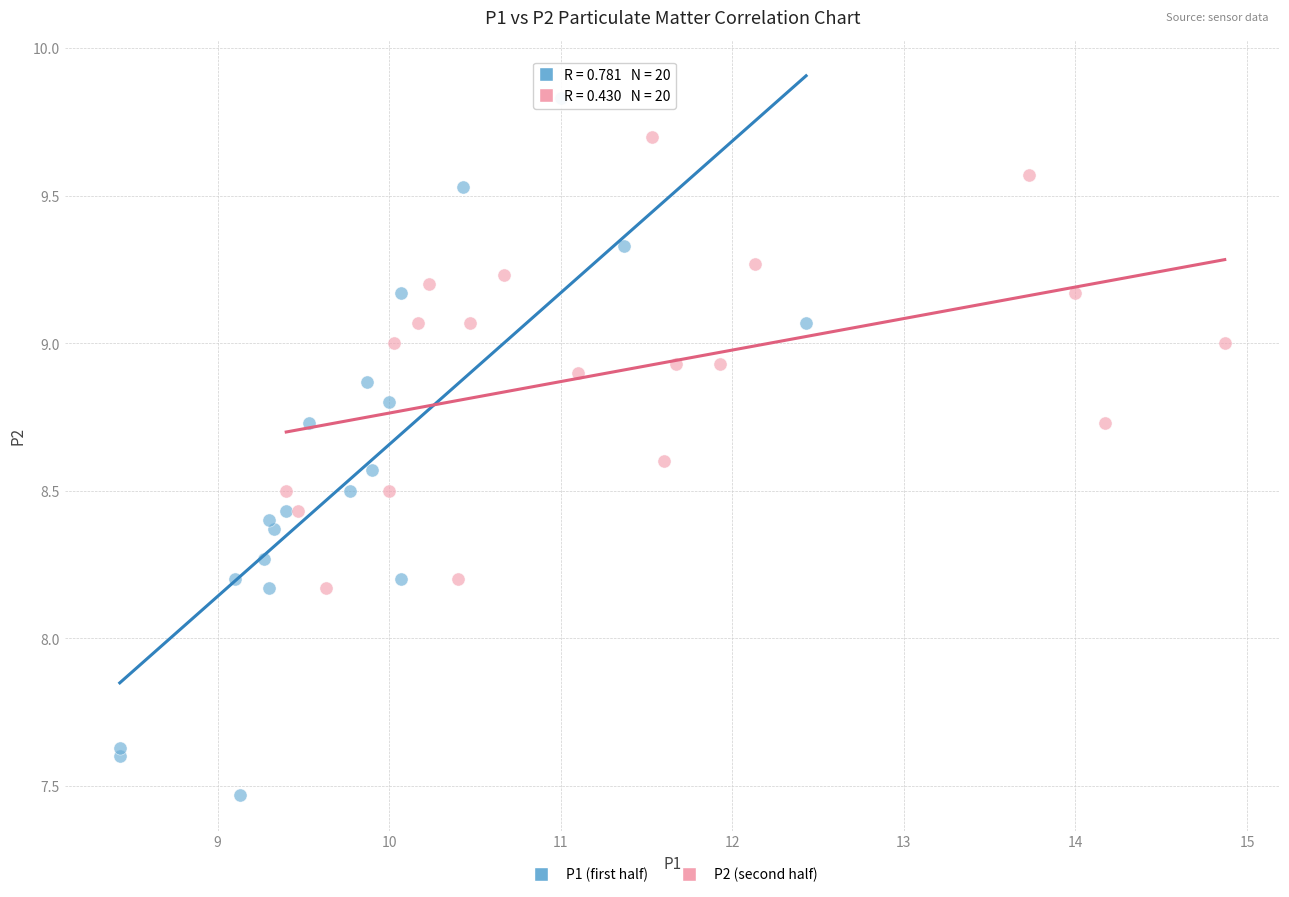

Which series has the widest spread of Y values?

P1 (first half)